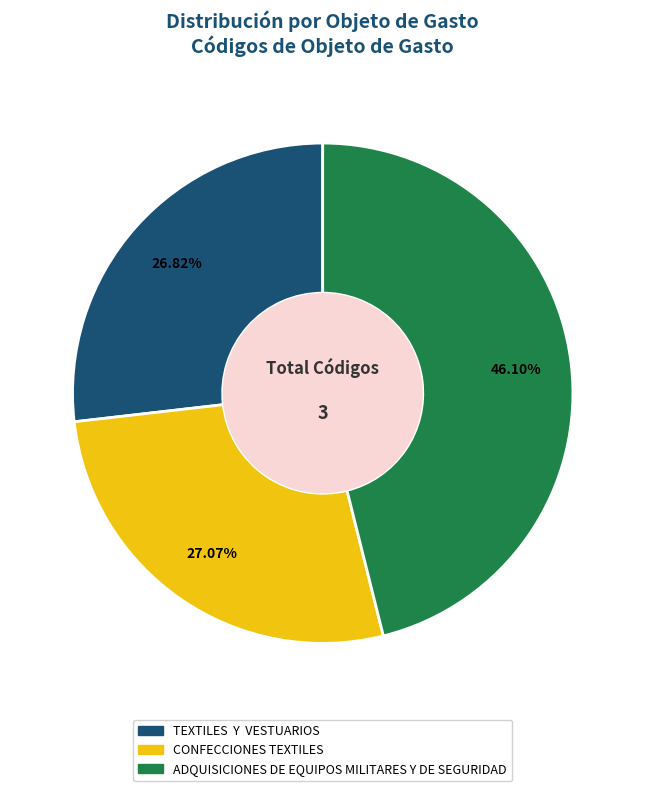

To the nearest percent, what is the average slice percentage?

33%